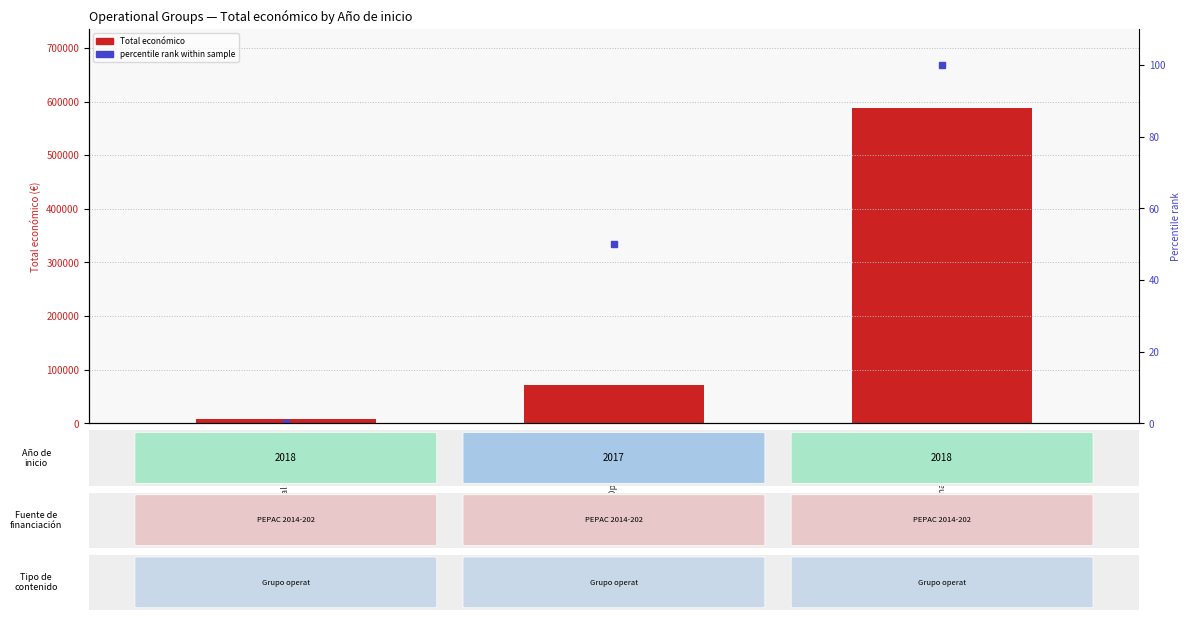

How many positive values does the percentile rank series have?

2